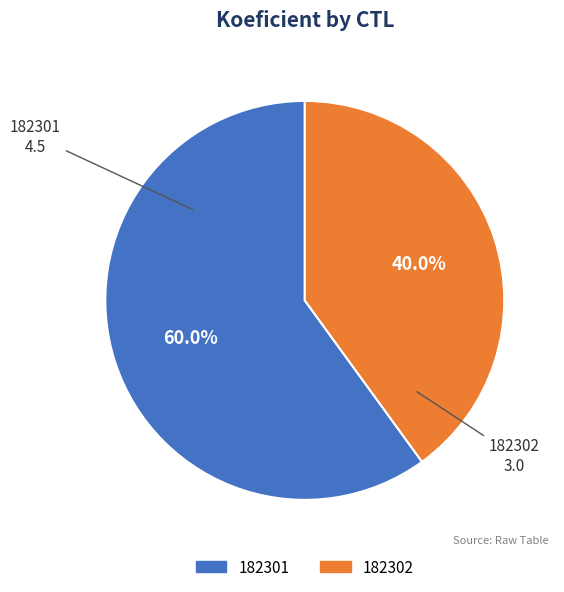

Rank the categories by value from lowest to highest.

182302, 182301